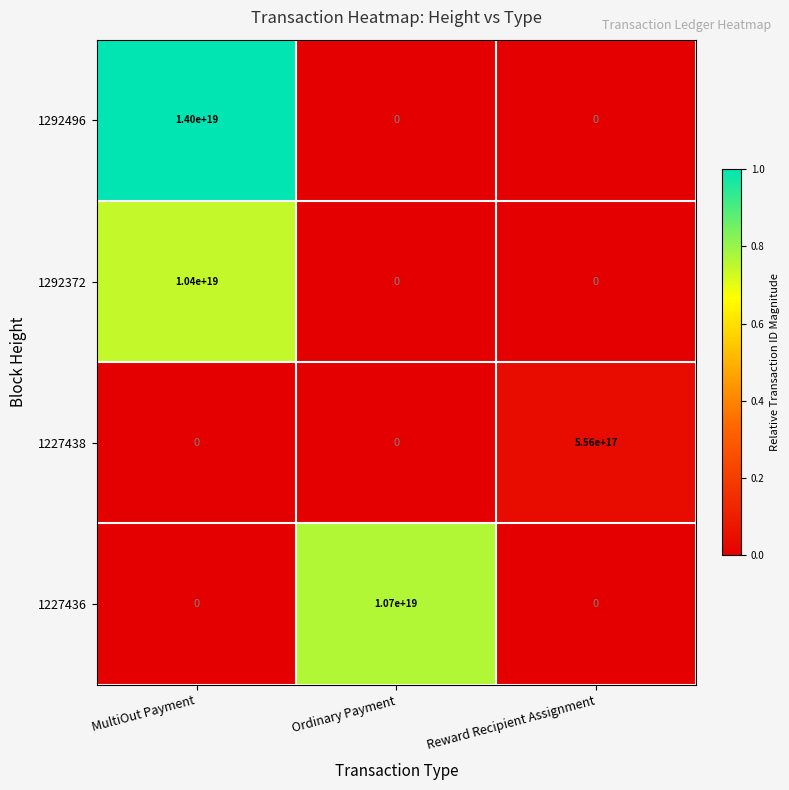

The 1292496 series shows 5306255566099441664 at Ordinary Payment. True or false?

False